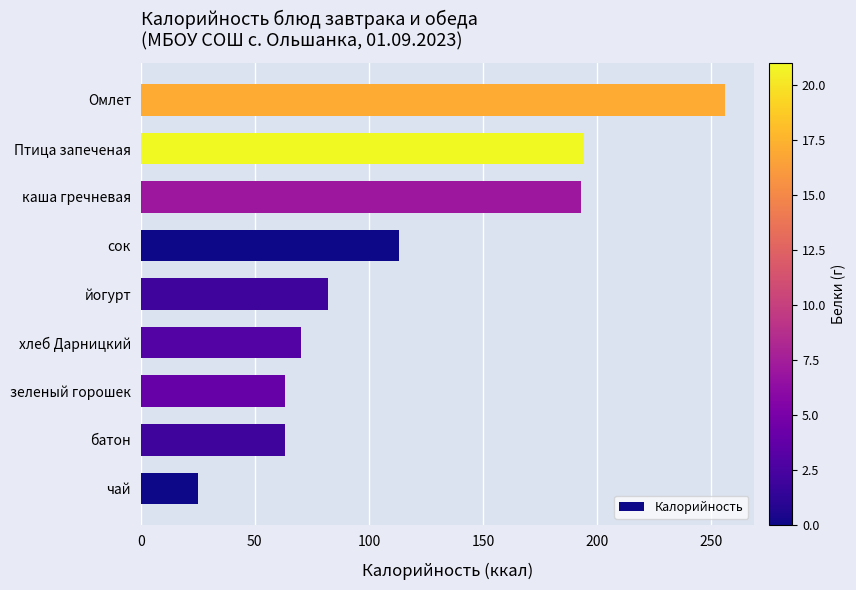

The chart shows a value of 82 at йогурт. True or false?

True